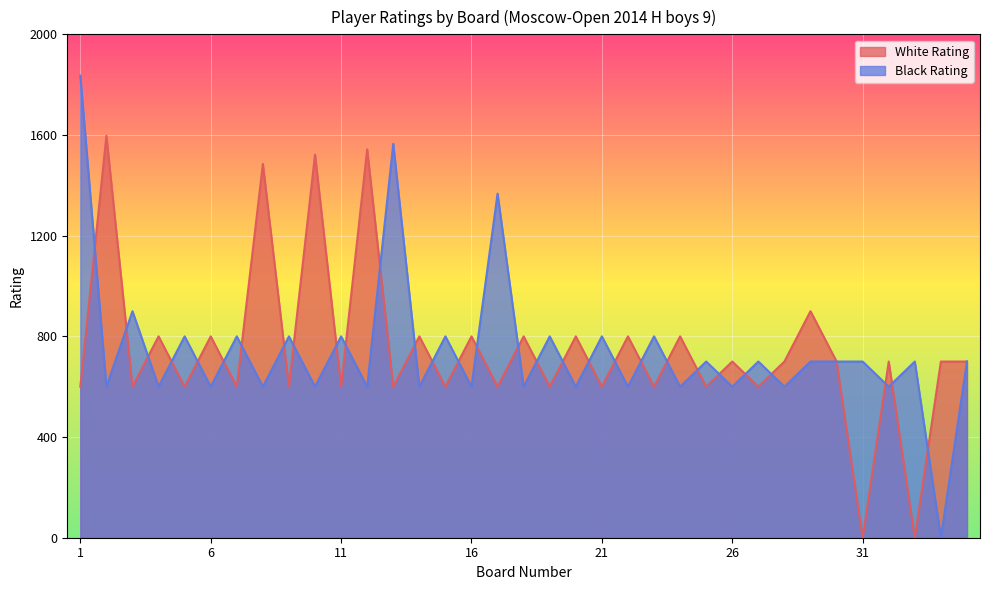

The value of Black Rating at 11 is 1247. True or false?

False